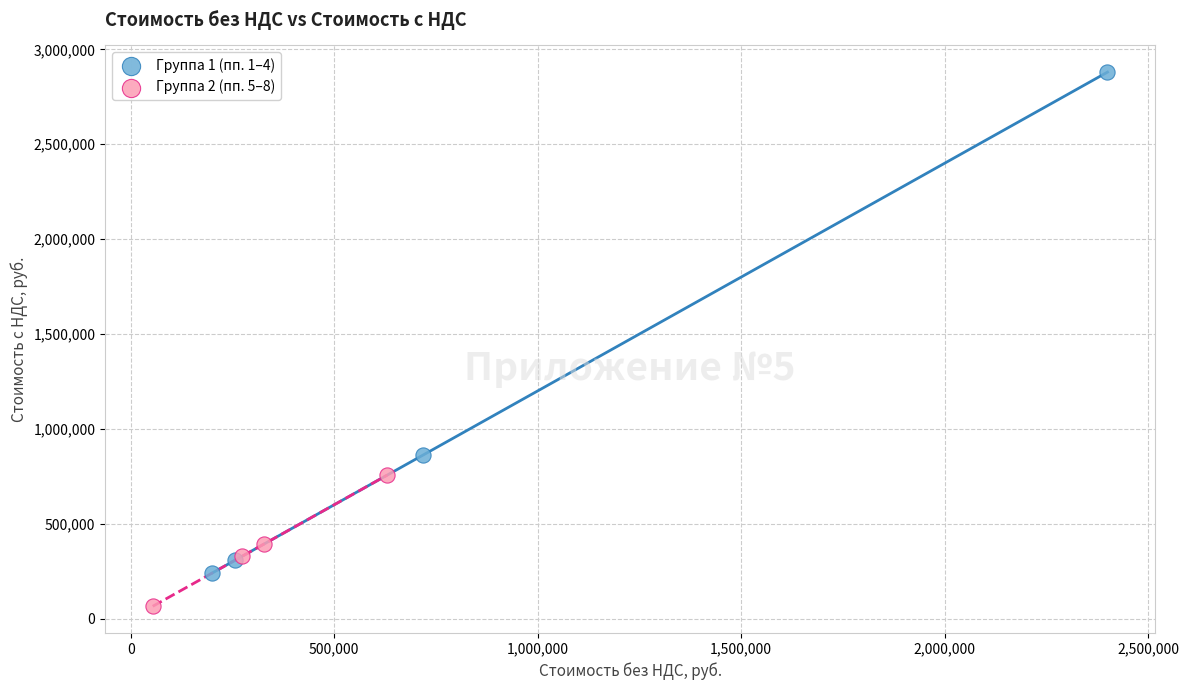

Which series has the widest spread of Y values?

Группа 1 (пп. 1–4)